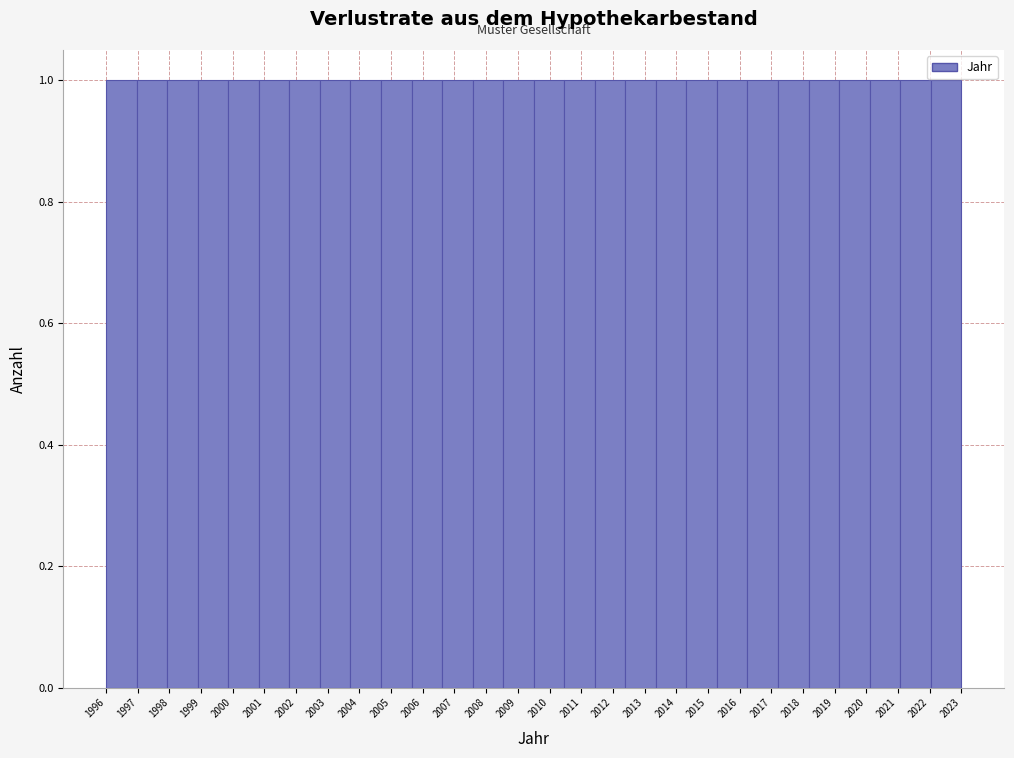

Reading left to right, list every bar in this chart as the range it spans on the x-axis followed by its height. Neither the bar edges nor the heights are printed on the chart, so give them approximately, as read against the axes.

1996.0 to 1997.0: 1
1997.0 to 1997.9: 1
1997.9 to 1998.9: 1
1998.9 to 1999.9: 1
1999.9 to 2000.8: 1
2000.8 to 2001.8: 1
2001.8 to 2002.8: 1
2002.8 to 2003.7: 1
2003.7 to 2004.7: 1
2004.7 to 2005.6: 1
2005.6 to 2006.6: 1
2006.6 to 2007.6: 1
2007.6 to 2008.5: 1
2008.5 to 2009.5: 1
2009.5 to 2010.5: 1
2010.5 to 2011.4: 1
2011.4 to 2012.4: 1
2012.4 to 2013.4: 1
2013.4 to 2014.3: 1
2014.3 to 2015.3: 1
2015.3 to 2016.3: 1
2016.3 to 2017.2: 1
2017.2 to 2018.2: 1
2018.2 to 2019.1: 1
2019.1 to 2020.1: 1
2020.1 to 2021.1: 1
2021.1 to 2022.0: 1
2022.0 to 2023.0: 1